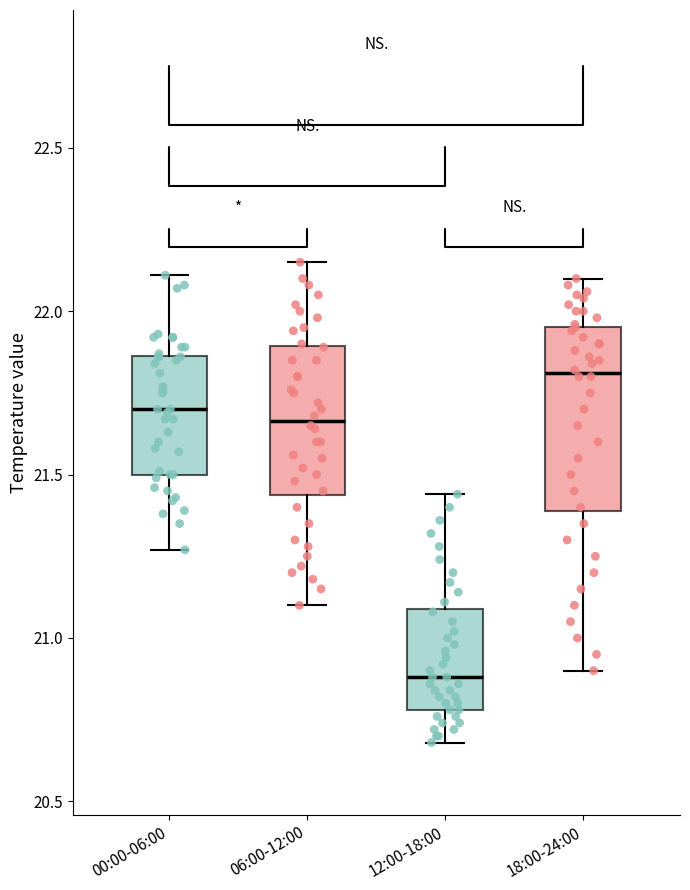

Reading left to right, read every box against the y-axis: the position of its median line, the range the box covers, and the ends of its whiskers. The values are not printed on the chart, so give them approximately, as read against the axis.

00:00-06:00: median 21.70, box 21.50 to 21.85, whiskers 21.25 to 22.10
06:00-12:00: median 21.65, box 21.45 to 21.90, whiskers 21.10 to 22.15
12:00-18:00: median 20.90, box 20.80 to 21.10, whiskers 20.70 to 21.45
18:00-24:00: median 21.80, box 21.40 to 21.95, whiskers 20.90 to 22.10